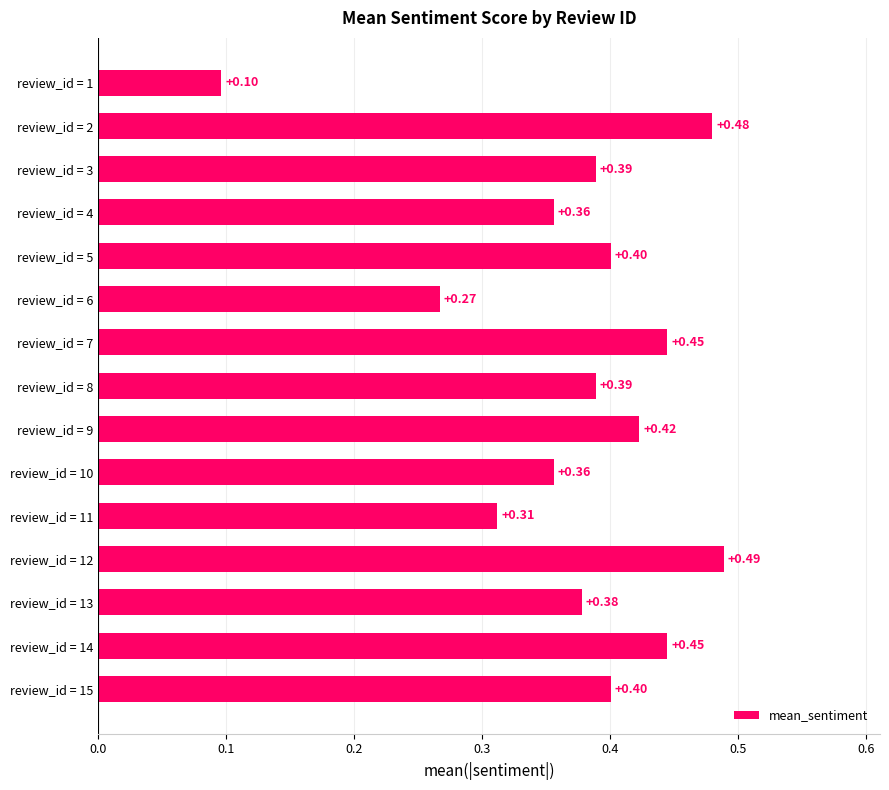

Are the bars horizontal?

Yes